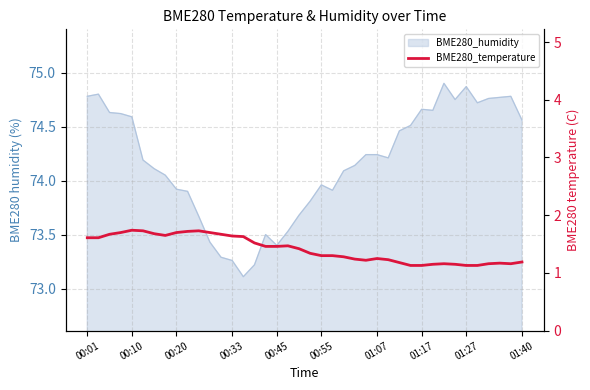

The chart shows a value of 2.8 at 00:10. True or false?

False